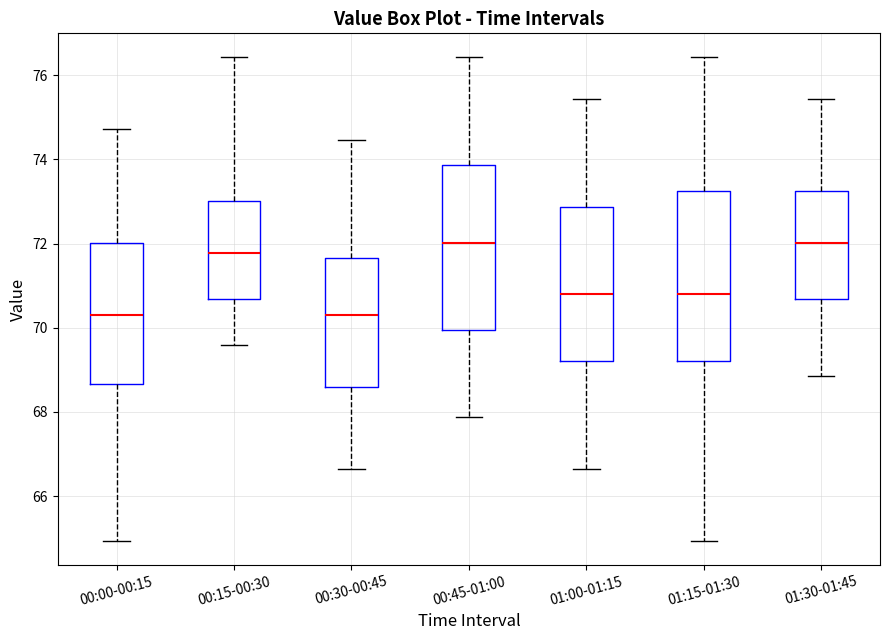

Reading left to right, transcribe this box plot: for each box, give where its median line is, the range the box spans, and where its two whiskers end, as read against the y-axis. The values are not printed on the chart, so give them approximately, as read against the axis.

00:00-00:15: median 70.4, box 68.6 to 72.0, whiskers 65.0 to 74.8
00:15-00:30: median 71.8, box 70.6 to 73.0, whiskers 69.6 to 76.4
00:30-00:45: median 70.4, box 68.6 to 71.6, whiskers 66.6 to 74.4
00:45-01:00: median 72.0, box 70.0 to 73.8, whiskers 67.8 to 76.4
01:00-01:15: median 70.8, box 69.2 to 72.8, whiskers 66.6 to 75.4
01:15-01:30: median 70.8, box 69.2 to 73.2, whiskers 65.0 to 76.4
01:30-01:45: median 72.0, box 70.6 to 73.2, whiskers 68.8 to 75.4